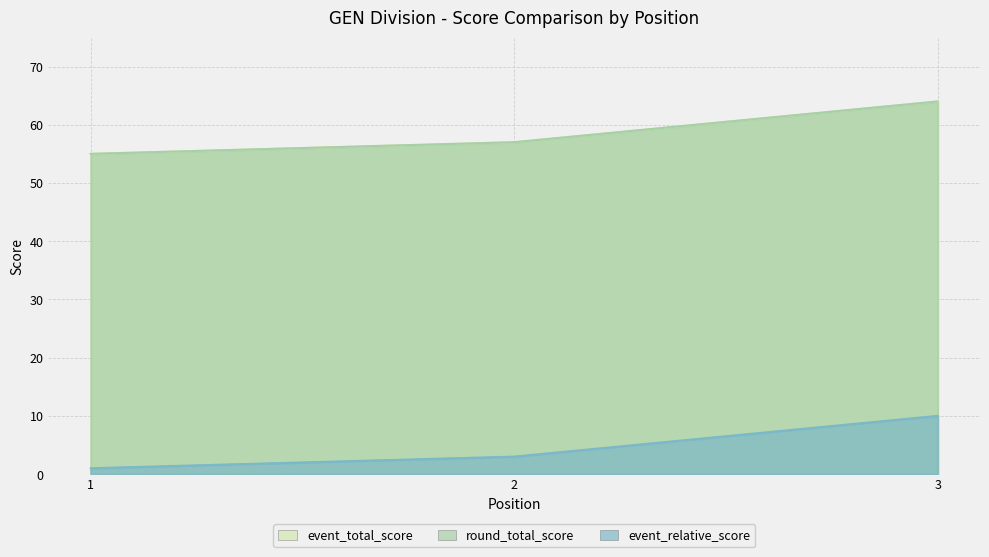

List the series in order of their peak value, lowest first.

event_relative_score, event_total_score, round_total_score